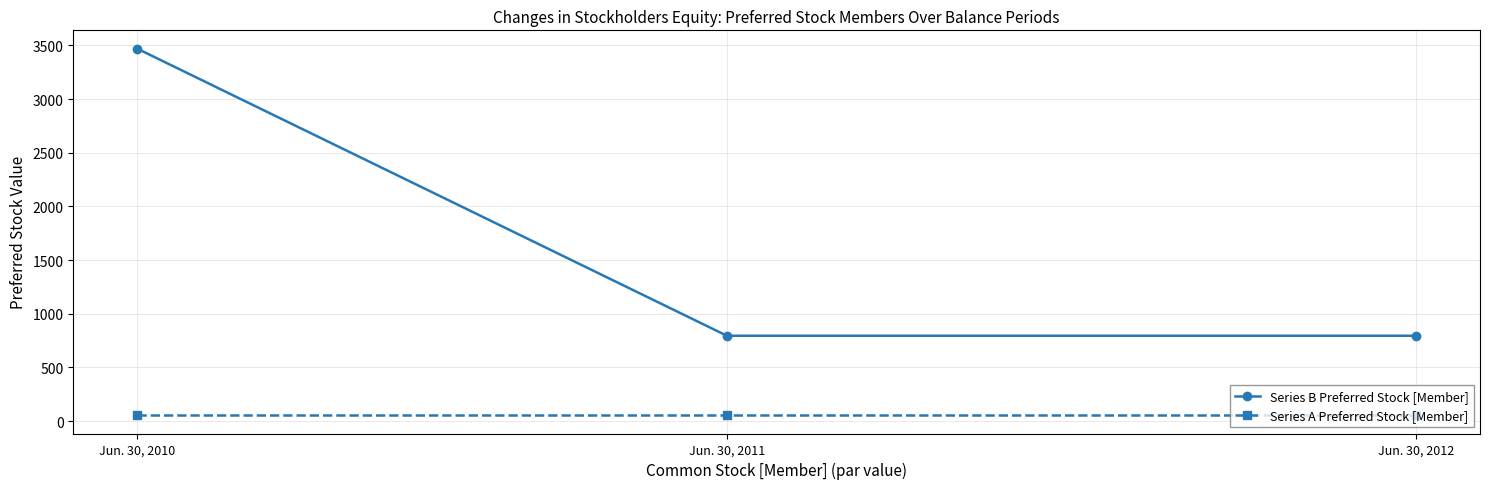

How many values in the Series B Preferred Stock [Member] series exceed 795?

1